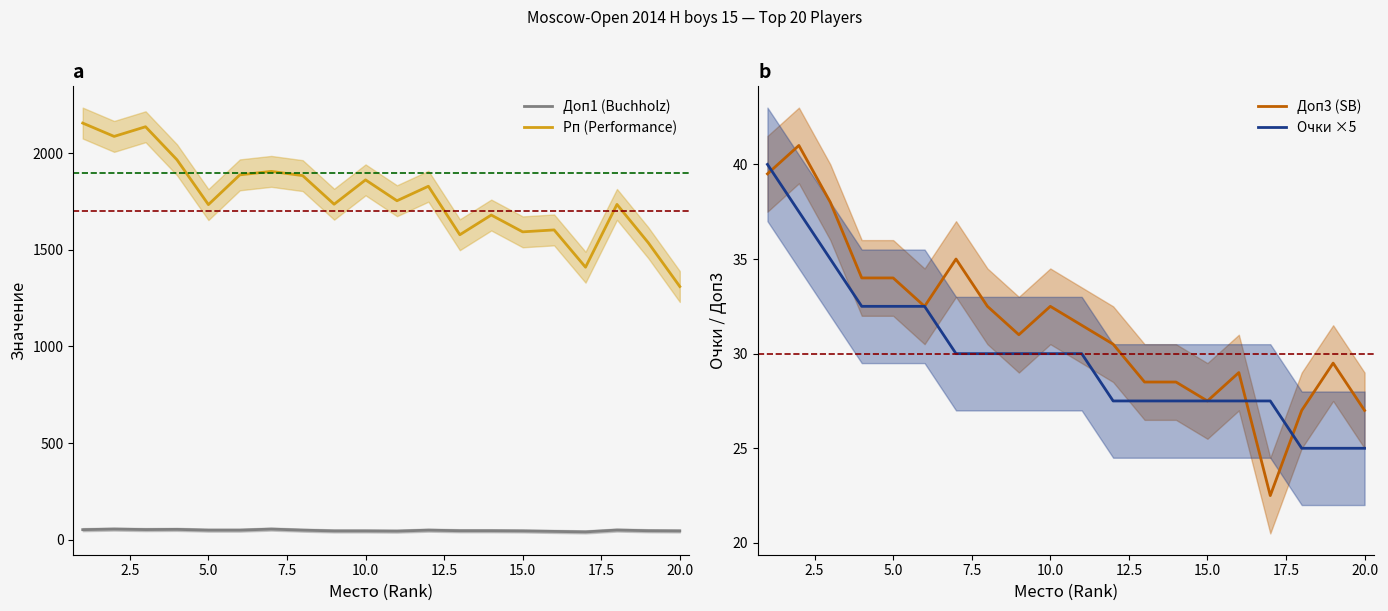

True or false: Рп (Performance) and Доп1 (Buchholz) intersect in this chart.

False